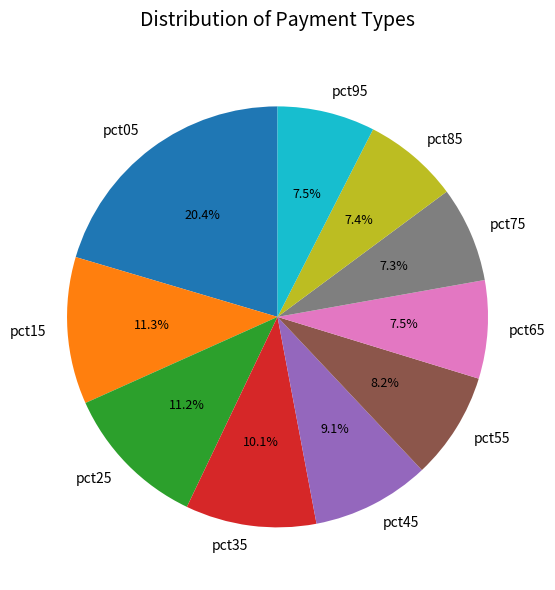

Is it true that pct95 is 17% of the pie?

False